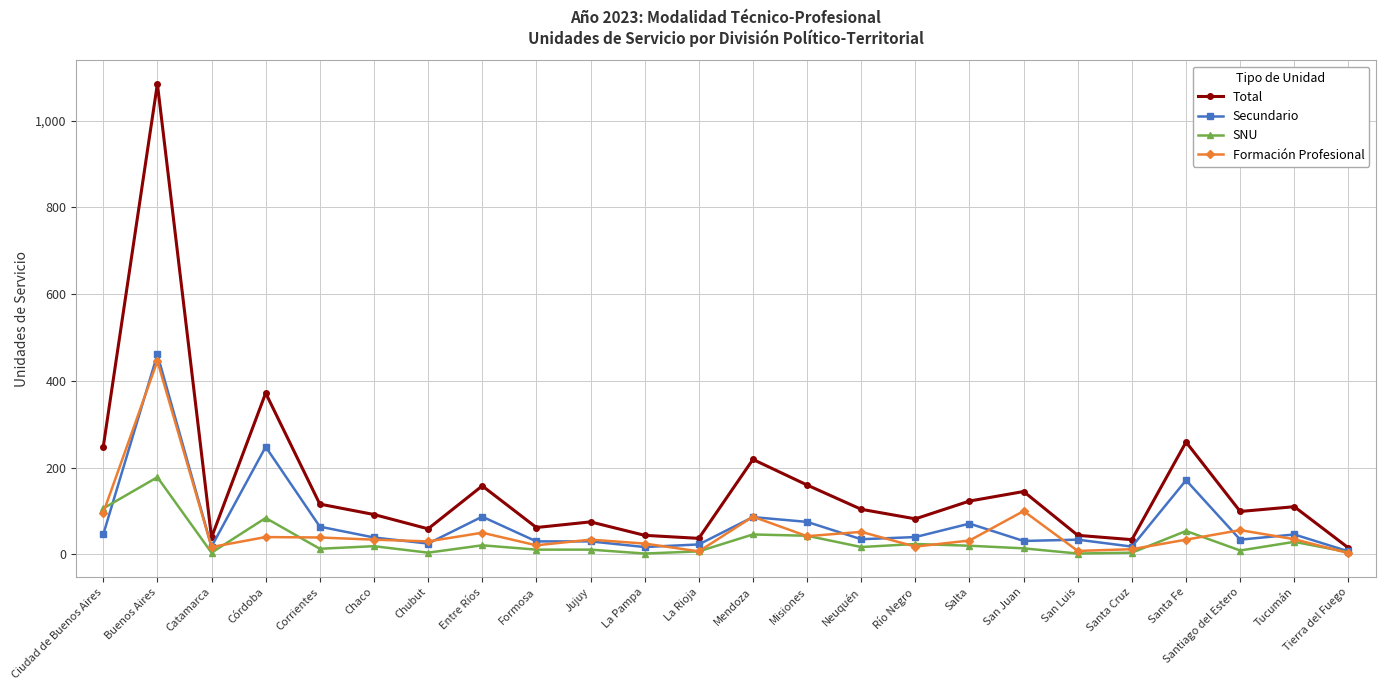

What is the value of the Secundario point at the 19th from the left?

34